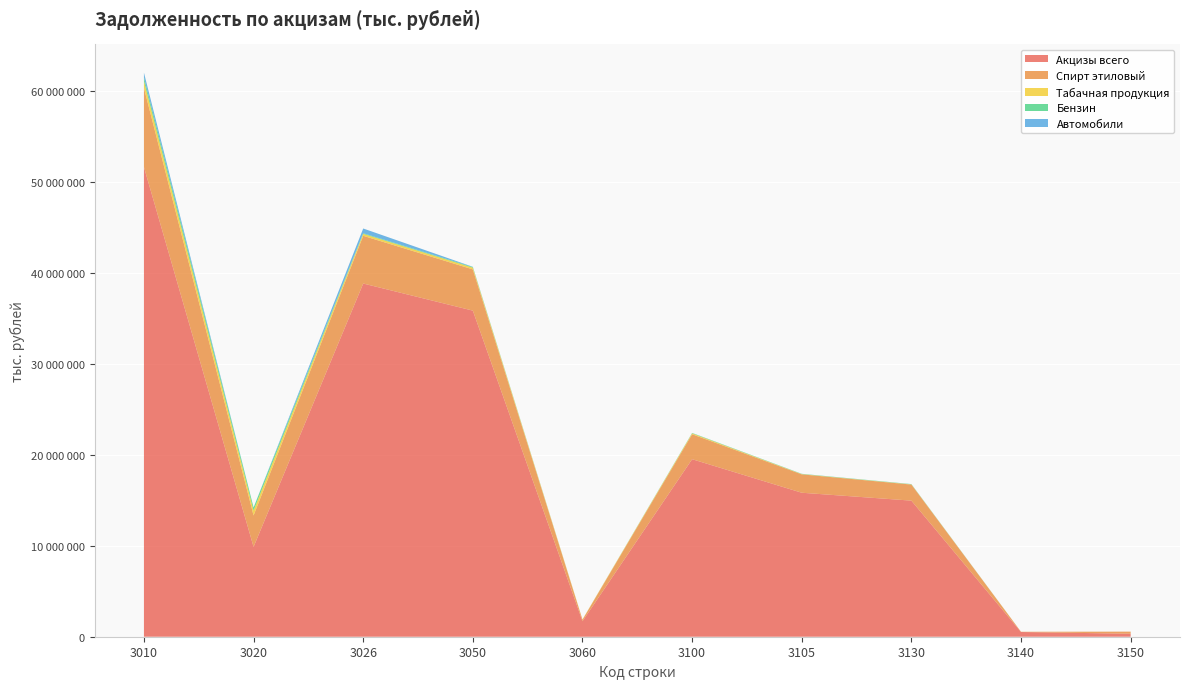

Reading left to right, transcribe all the data shown in this chart.

Акцизы всего: 51685622	9889965	38867542	35884409	1707881	19534238	15844649	14975292	520320	327594
Спирт этиловый: 8707456	3456527	5250929	4539129	166858	2747667	2023090	1767909	22021	233154
Табачная продукция: 756424	540444	215980	189979	26001	97685	26168	21263	4905	0
Бензин: 404505	333966	70112	70093	19	40485	28427	28387	37	0
Автомобили: 518746	160	518586	23000	199	7266	5552	5545	7	0